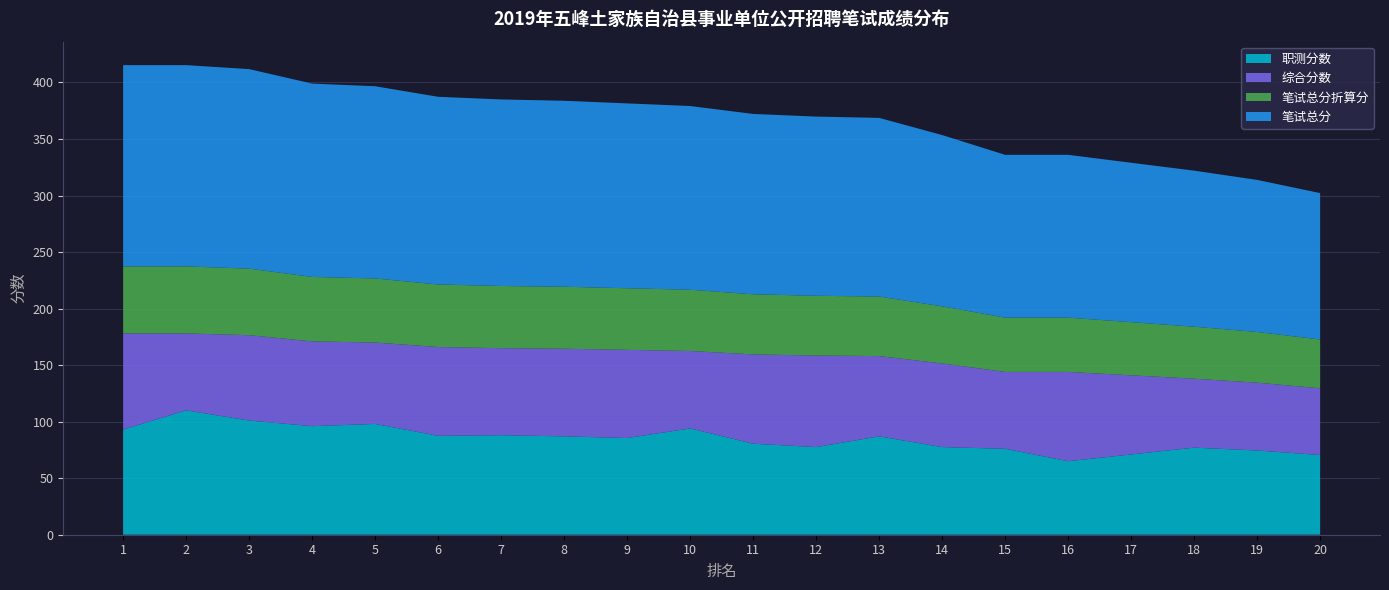

Reading left to right, extract all data points from this chart.

职测分数: 93.0	110.0	101.0	96.0	98.0	87.5	88.0	87.0	85.5	94.0	80.5	77.5	87.0	77.5	76.0	65.0	71.0	77.0	74.5	70.5
综合分数: 85.0	68.0	75.5	75.0	72.0	78.5	77.0	77.5	78.0	68.5	79.0	81.0	71.0	74.0	68.0	79.0	70.0	61.0	60.0	59.0
笔试总分折算分: 59.3	59.3	58.8	57.0	56.7	55.3	55.0	54.8	54.5	54.2	53.2	52.8	52.7	50.5	48.0	48.0	47.0	46.0	44.8	43.2
笔试总分: 178.0	178.0	176.5	171.0	170.0	166.0	165.0	164.5	163.5	162.5	159.5	158.5	158.0	151.5	144.0	144.0	141.0	138.0	134.5	129.5